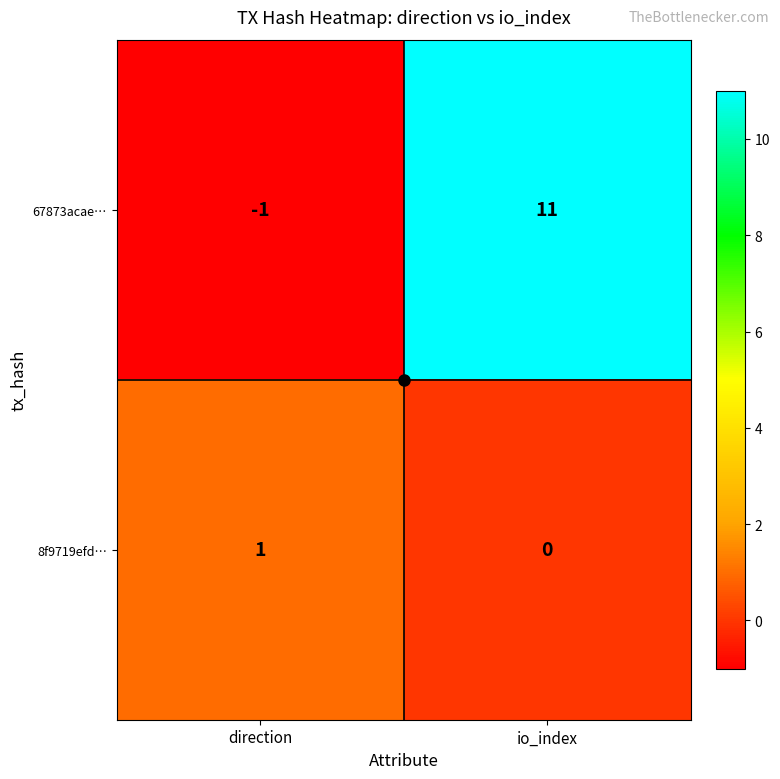

At which label is 67873acae… closest to 5?

direction